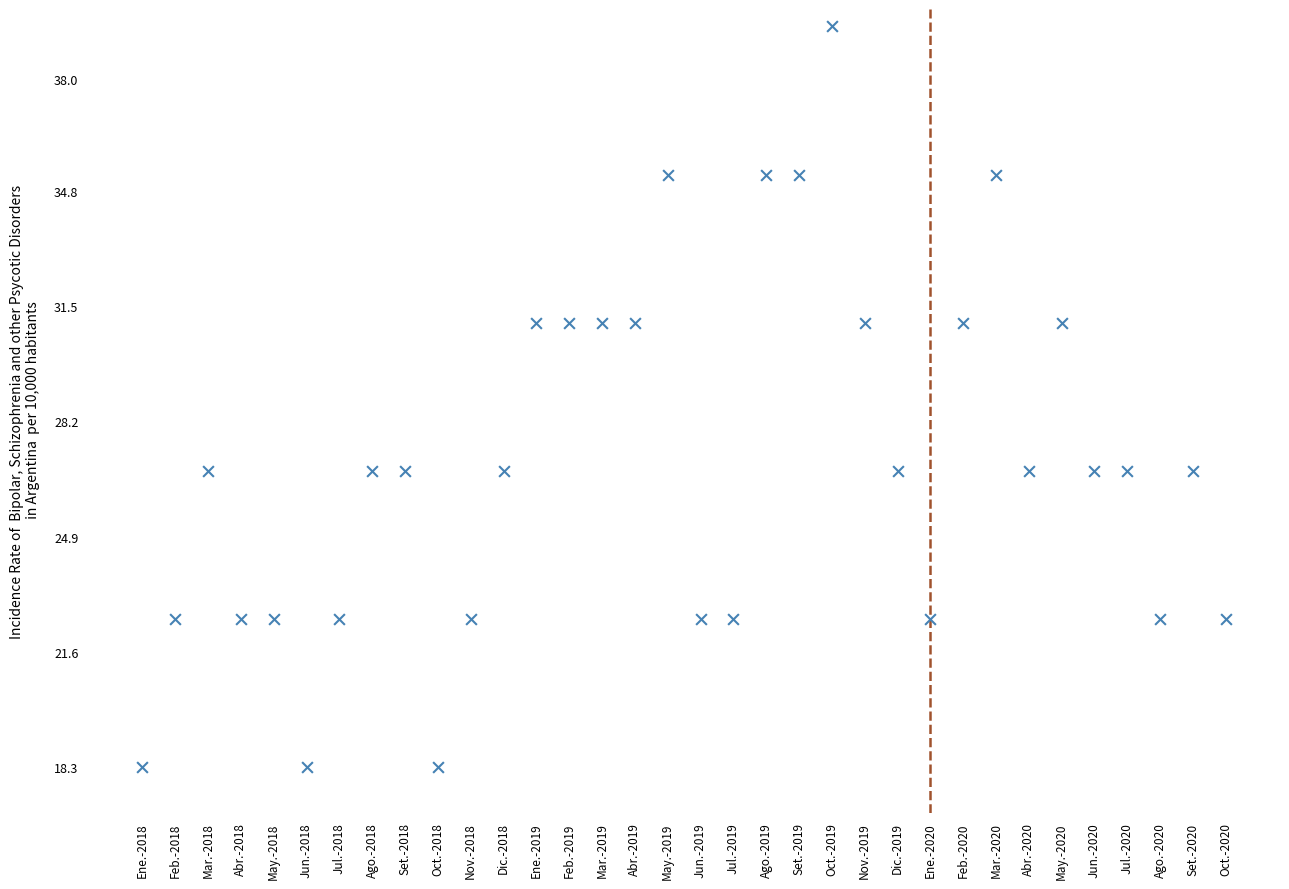

What is the range of Y values (max minus min)?

21.2